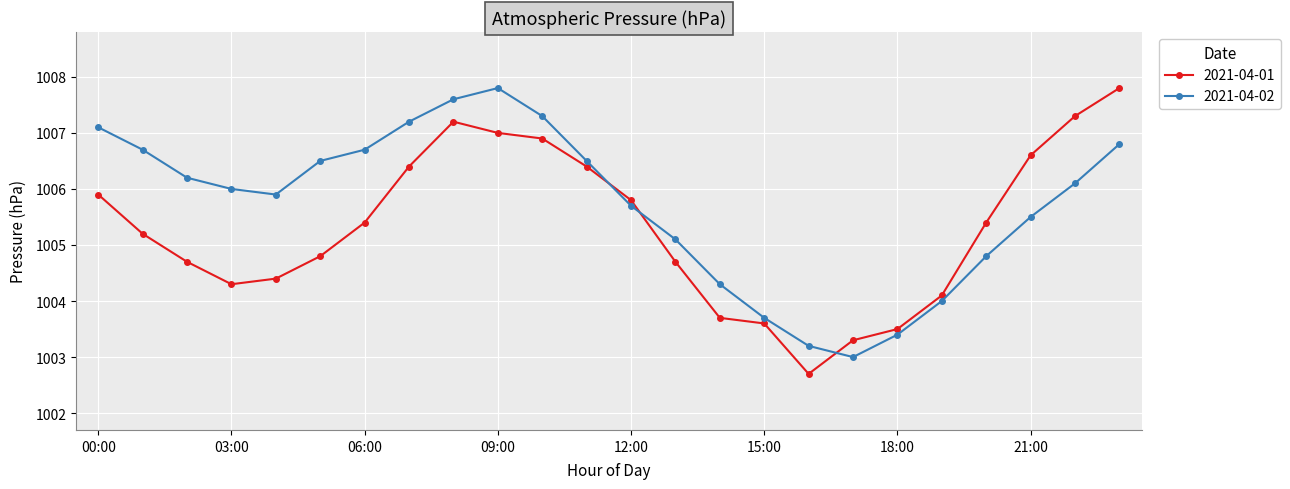

What is the value of the 2021-04-02 point at the 20th from the left?

1004.0